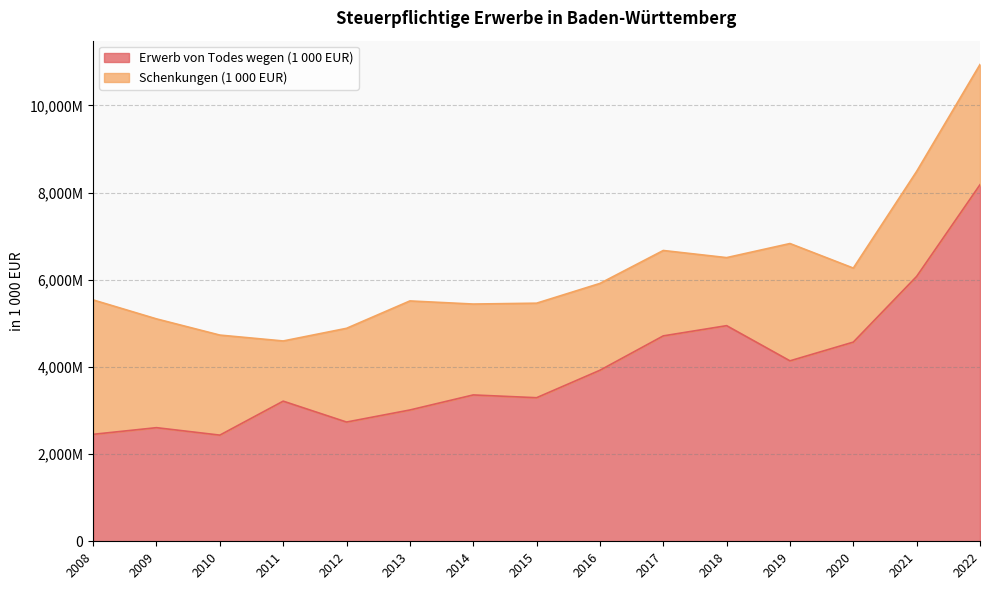

Between 2021 and 2011, which is larger?

2021